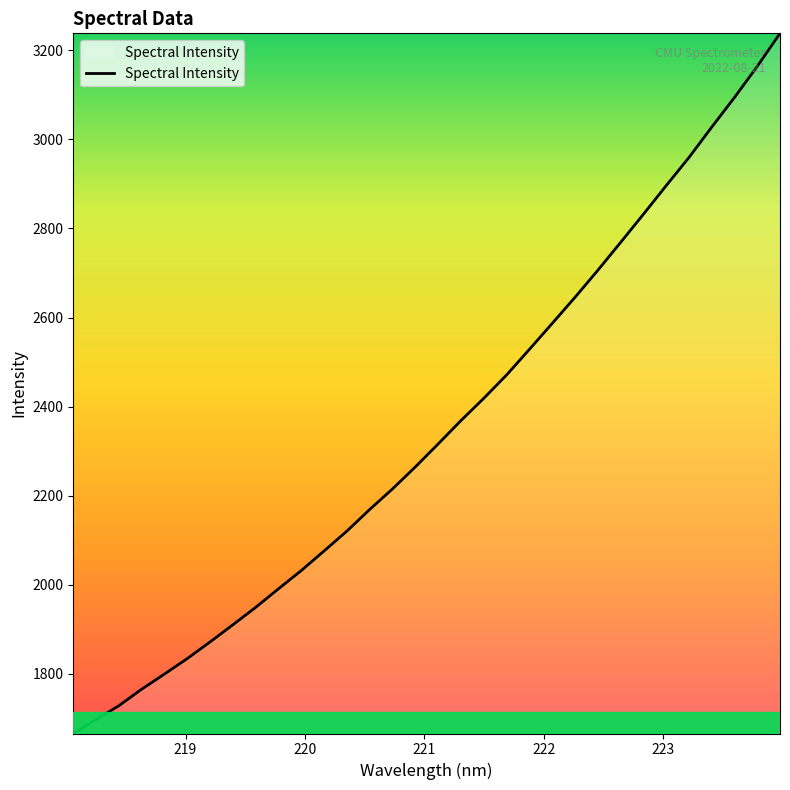

What is the minimum value shown in the chart?

1665.7